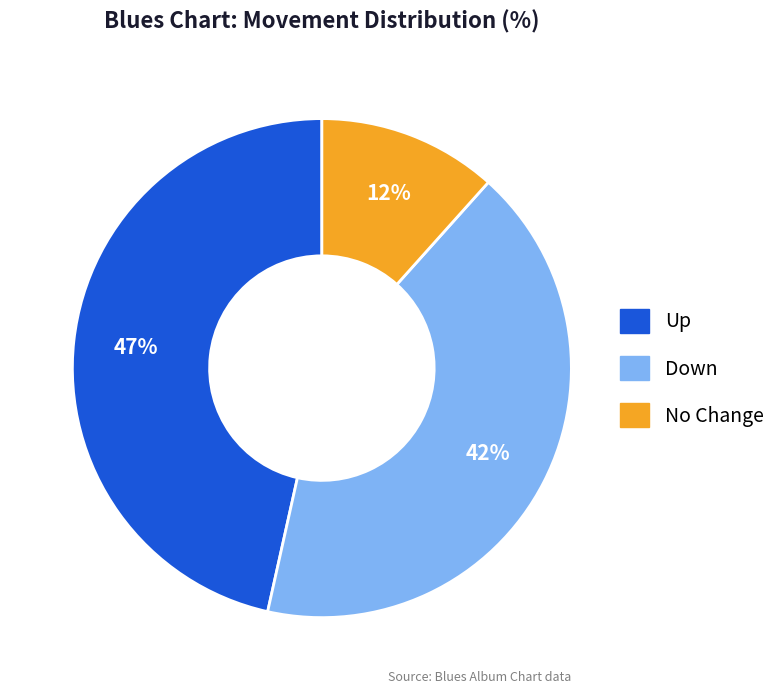

To the nearest percent, what is the difference between the largest and smallest slice percentages?

35%